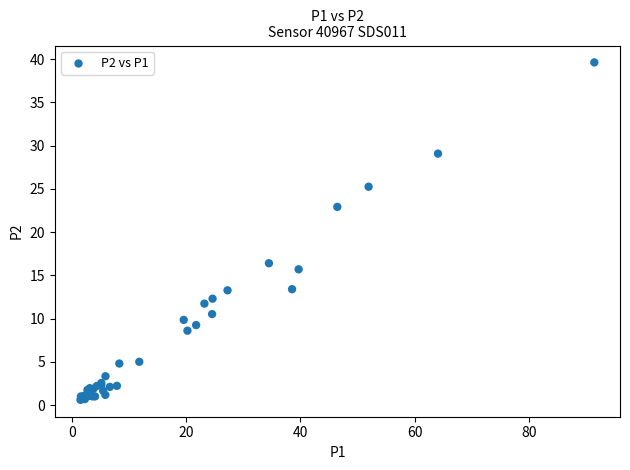

What Y value in the scatter plot is closest to 20?

22.9